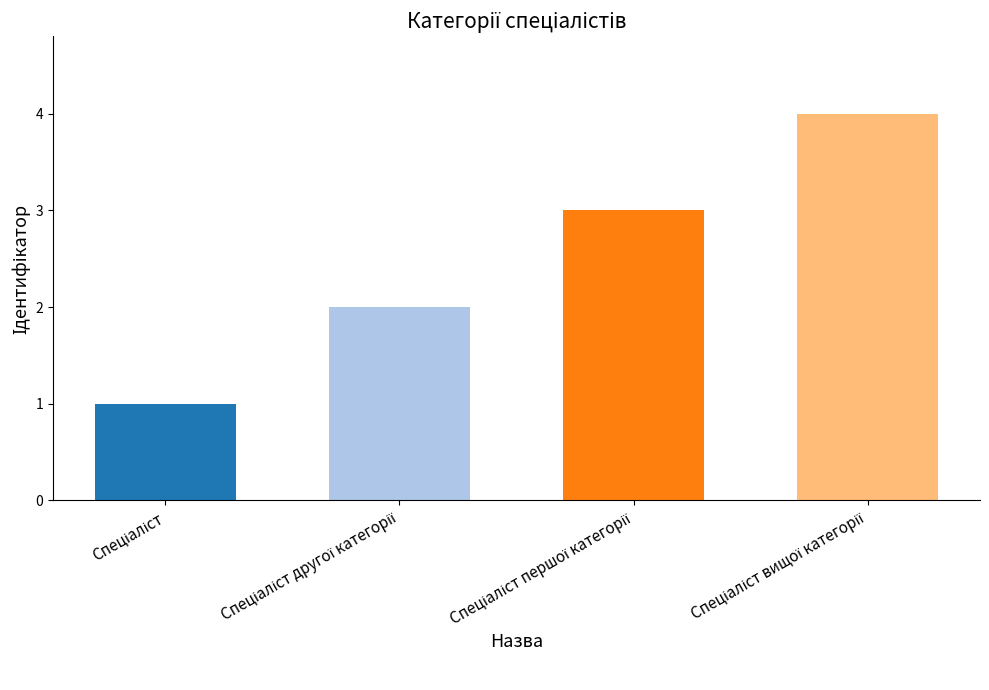

What is the maximum value shown in the chart?

4